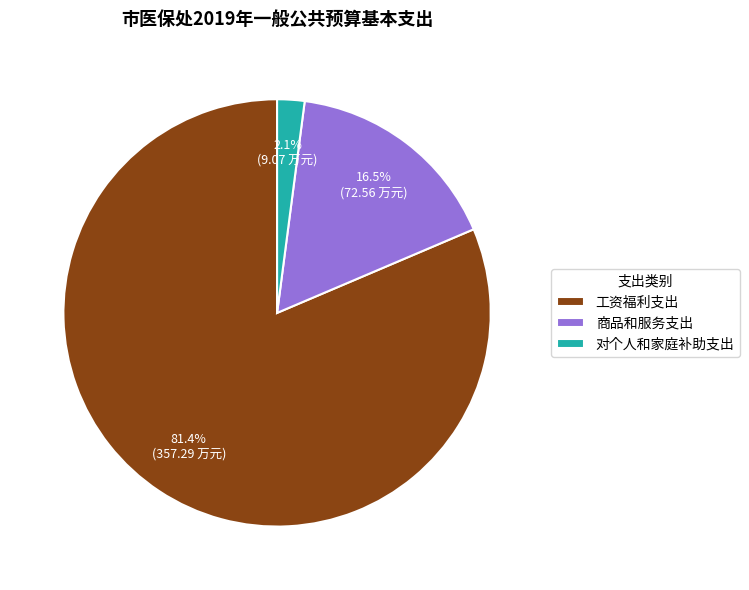

What is the smallest slice in the pie chart?

对个人和家庭补助支出